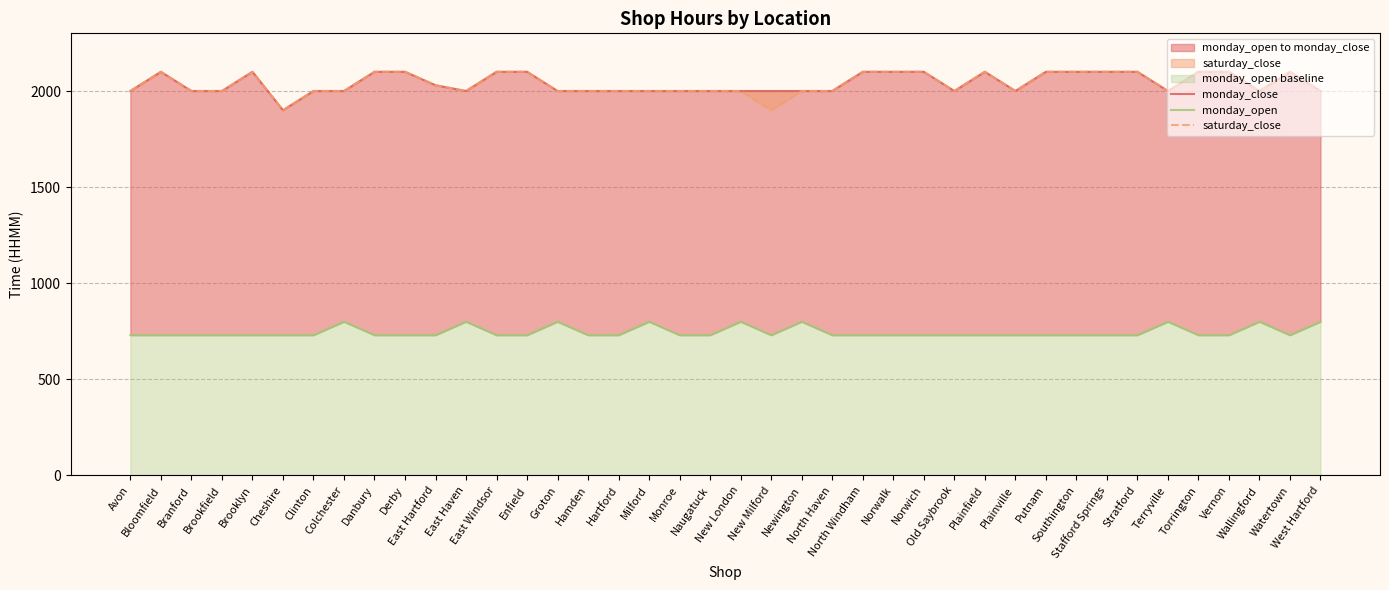

What is the spread (max minus min) of values at Brookfield?

1270